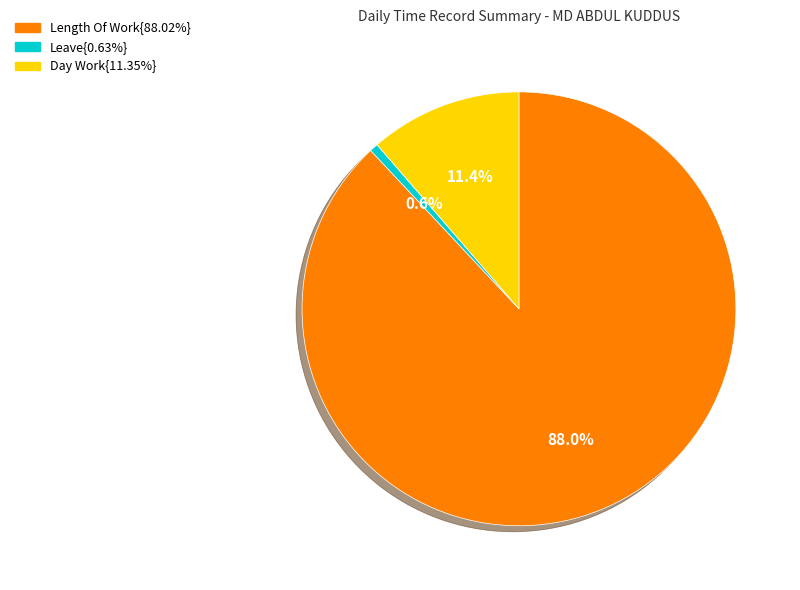

Does any single category account for the majority?

Yes